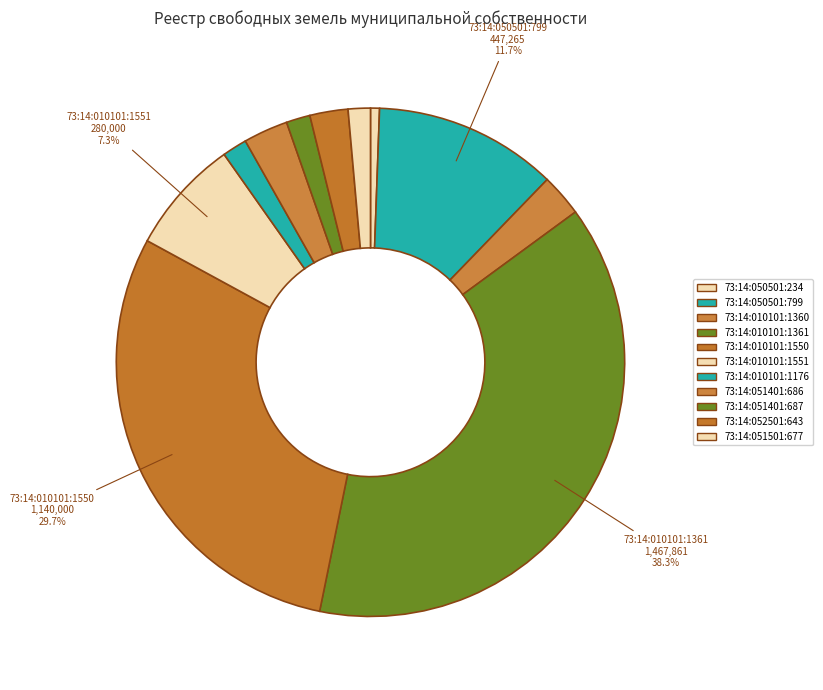

Combined, do 73:14:051401:687 and 73:14:010101:1550 account for over 50%?

No